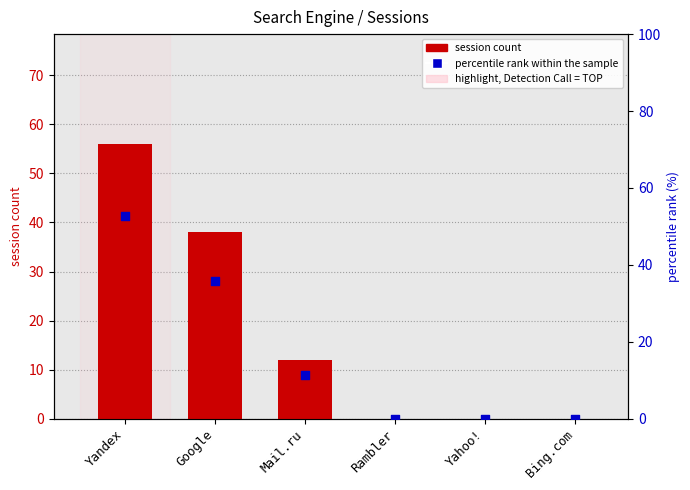

Which series has the largest total across all categories?

session count